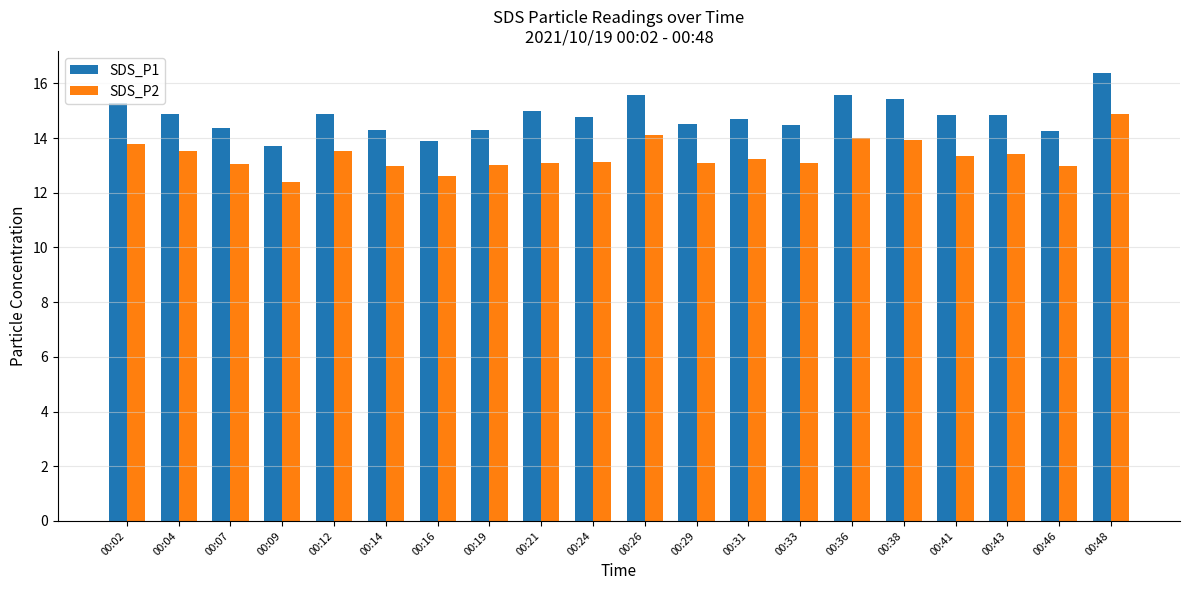

What are all the series names shown in the legend?

SDS_P1, SDS_P2